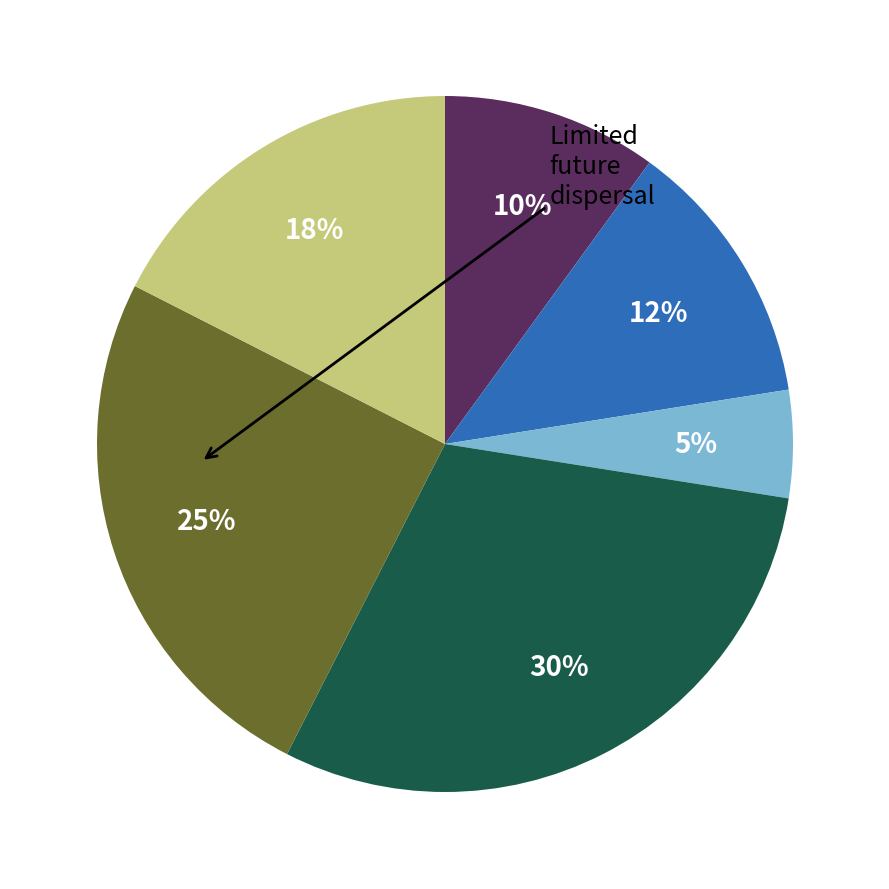

To the nearest percent, what is the average slice percentage?

17%